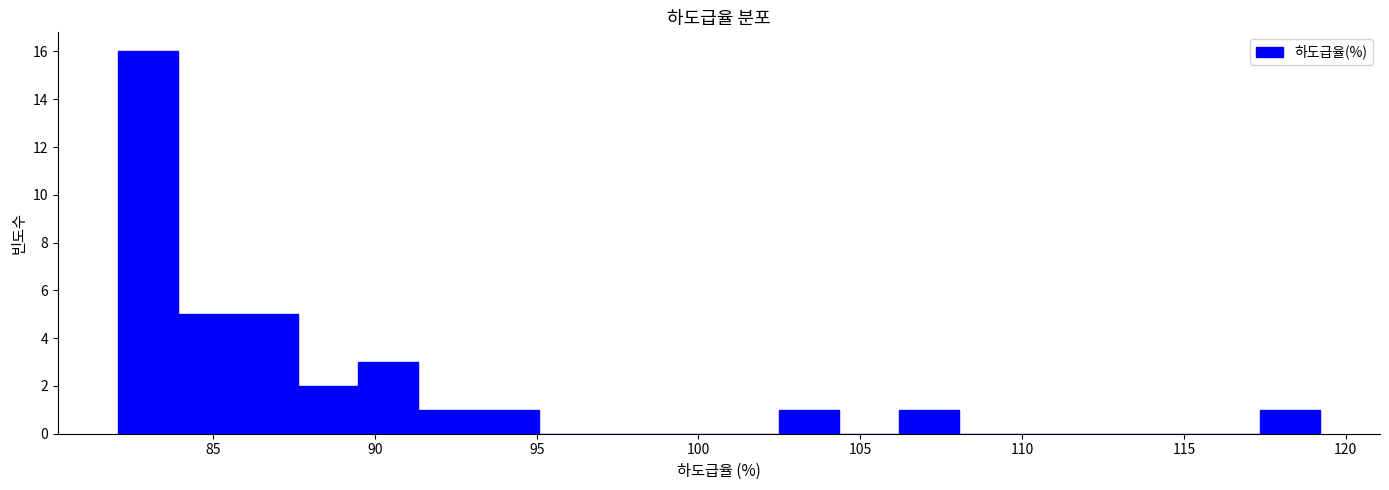

Read against the x-axis, roughly where is the centre of the tallest bar?

83.0